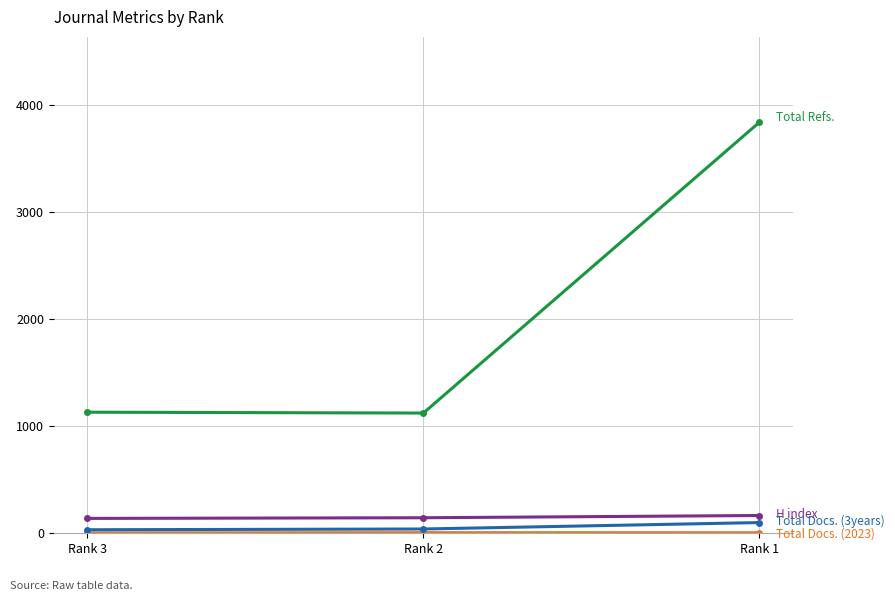

At which category is the sum across all series the highest?

Rank 1